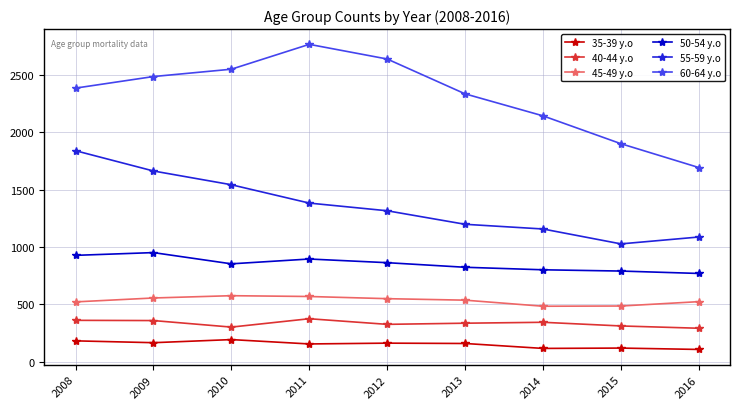

What are all the series names shown in the legend?

35-39 y.o, 40-44 y.o, 45-49 y.o, 50-54 y.o, 55-59 y.o, 60-64 y.o